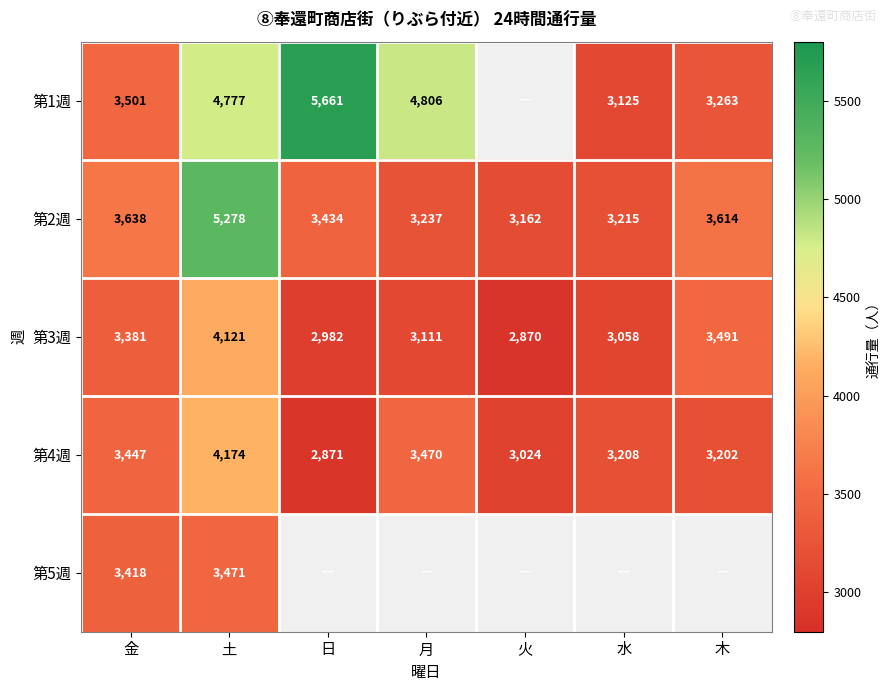

Rank the categories by 第3週 value from highest to lowest.

土, 木, 金, 月, 水, 日, 火